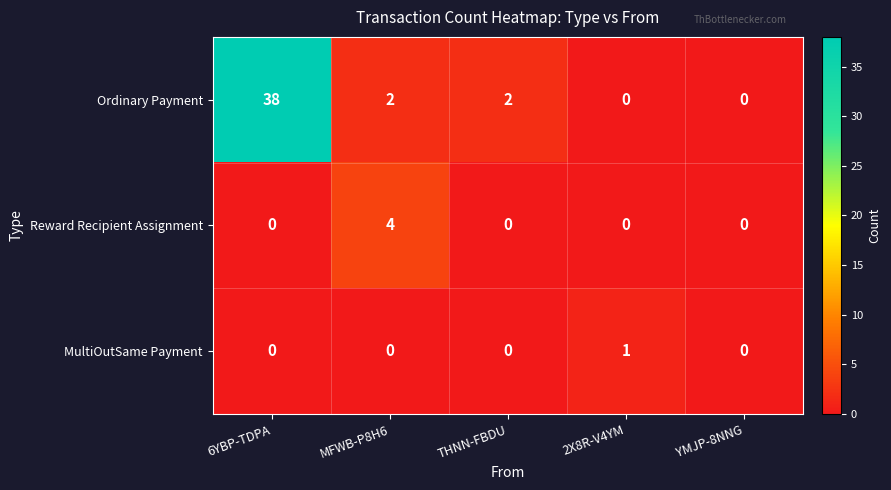

Which series changed the most between 6YBP-TDPA and THNN-FBDU?

Ordinary Payment